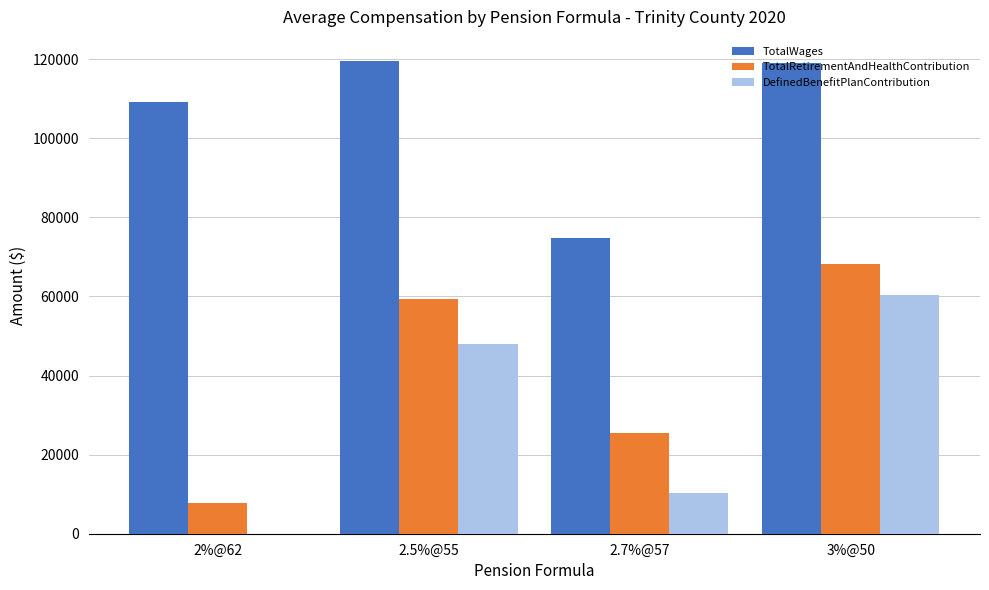

What is the total value across all series at 3%@50?

247232